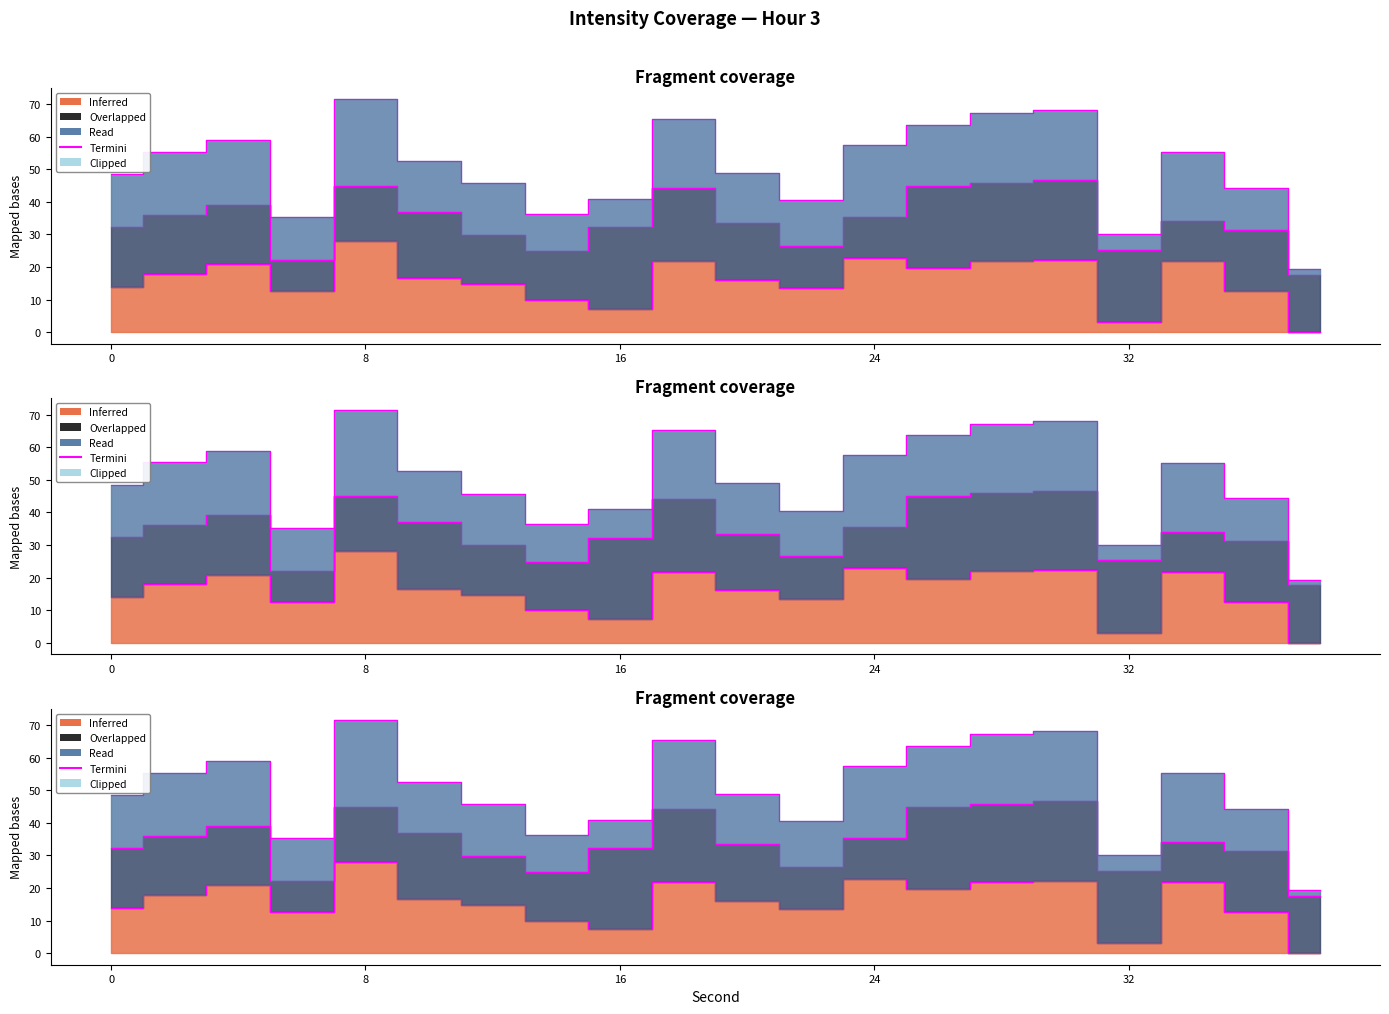

At which category is the sum across all series the highest?

8